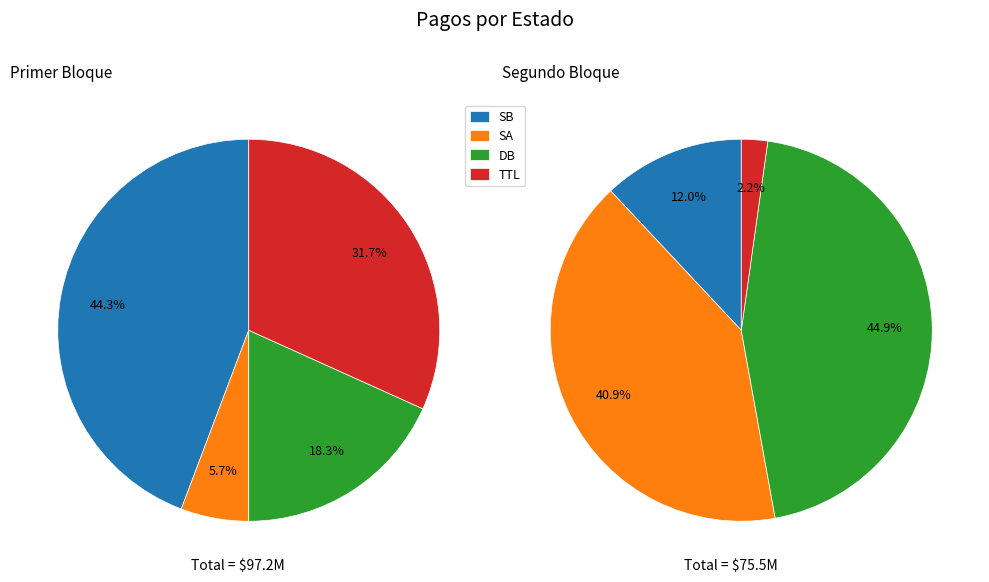

Which slice is the smallest?

SA